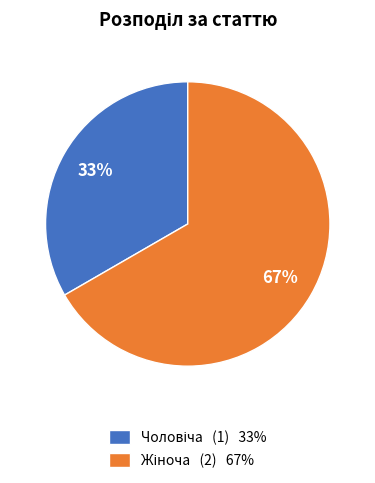

Is there a majority slice in this chart?

Yes